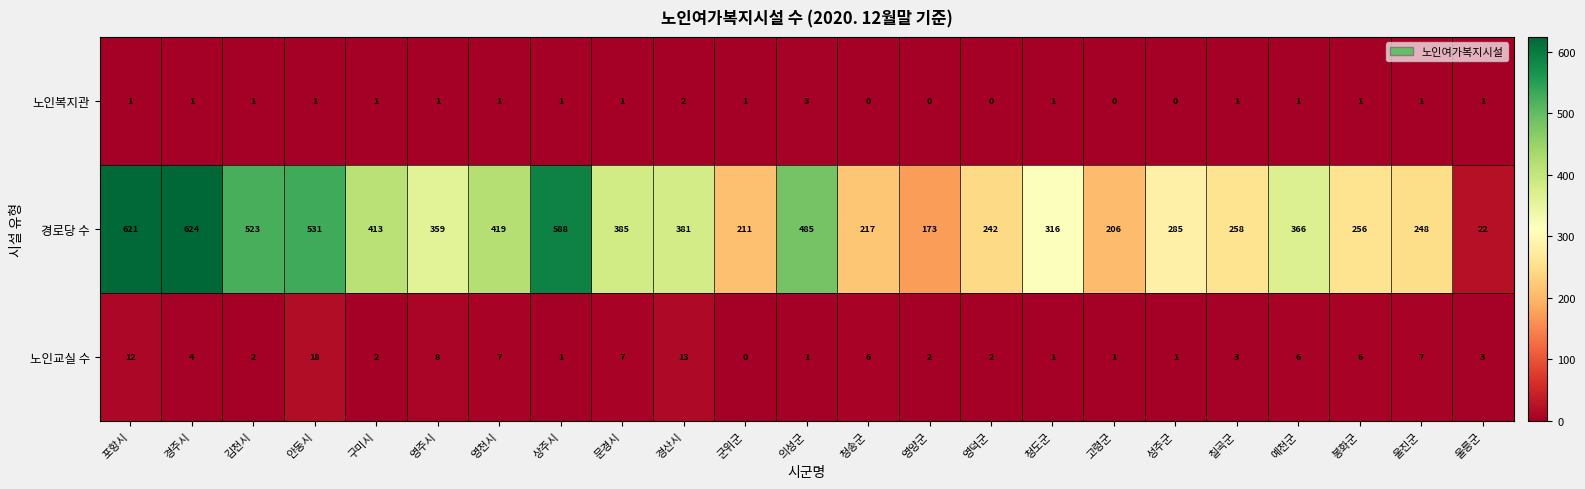

Is it true that 경로당 수 equals 221 at 예천군?

False